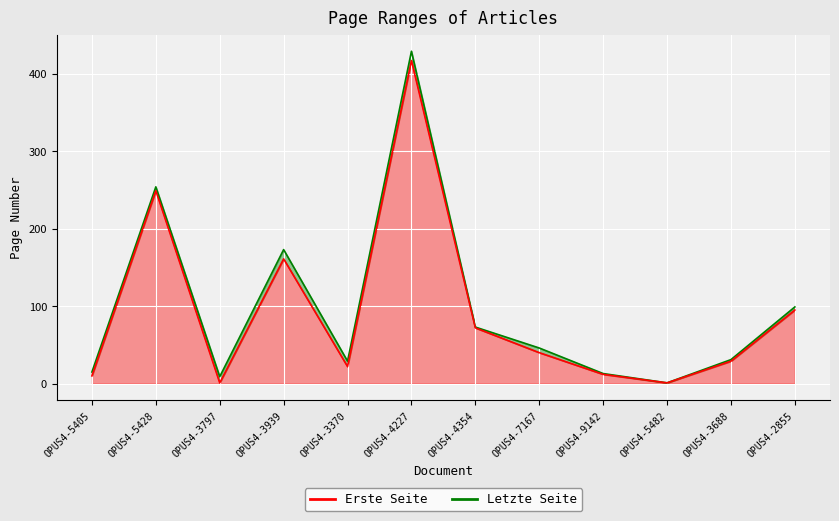

How many values in the Letzte Seite series are below 46?

6